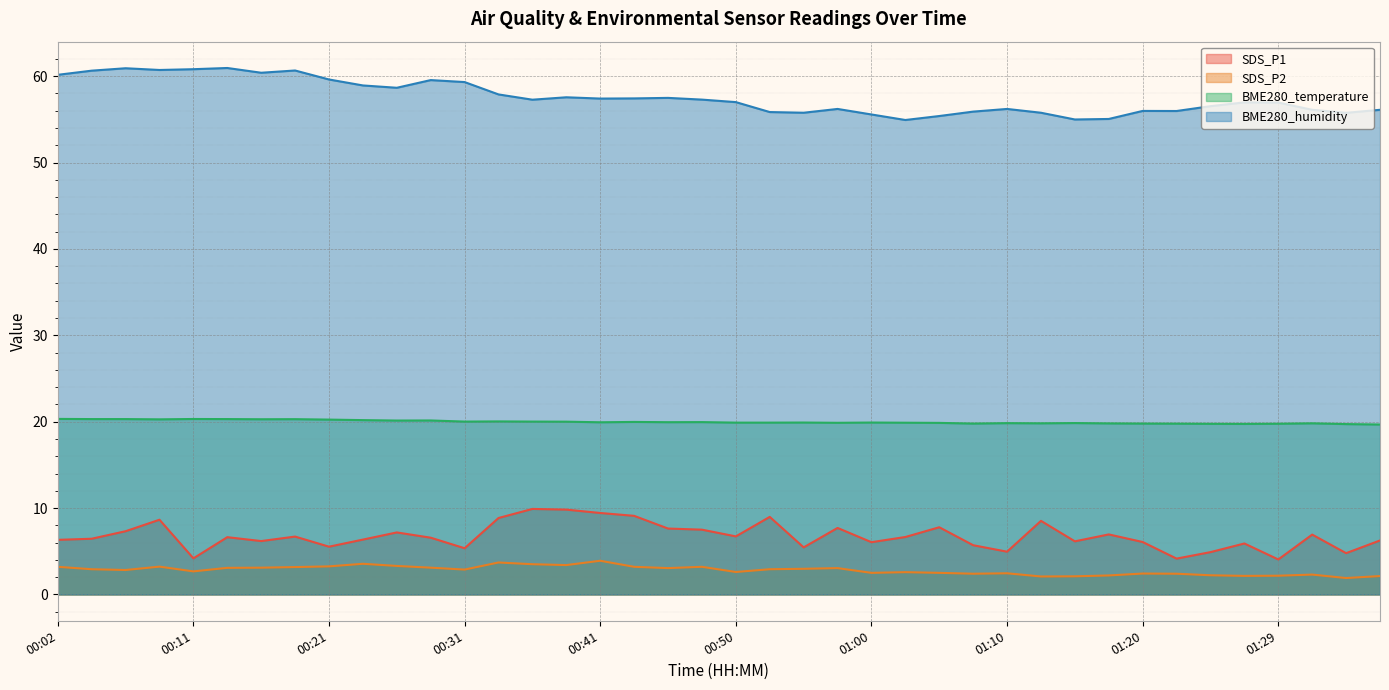

Does the chart display data point markers on the line(s)?

No